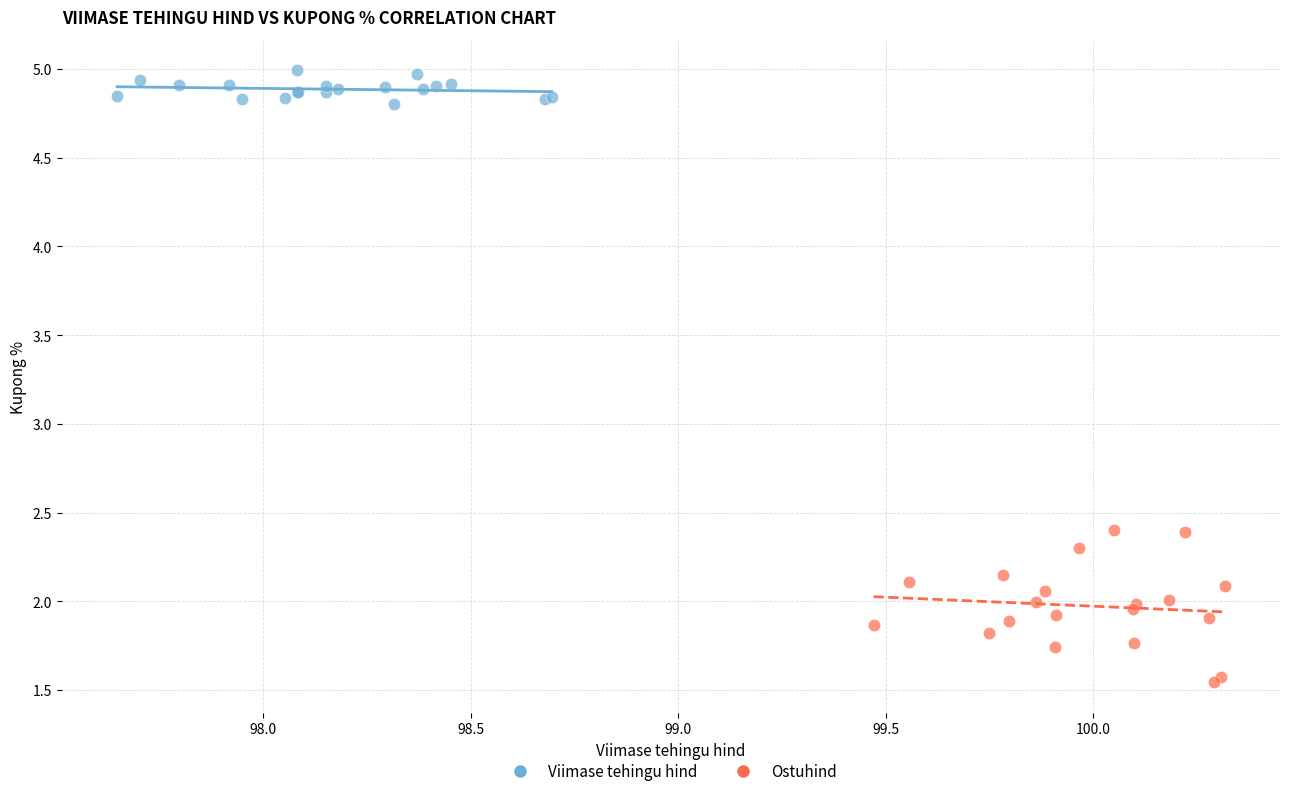

Which series contains the highest Y value?

Viimase tehingu hind